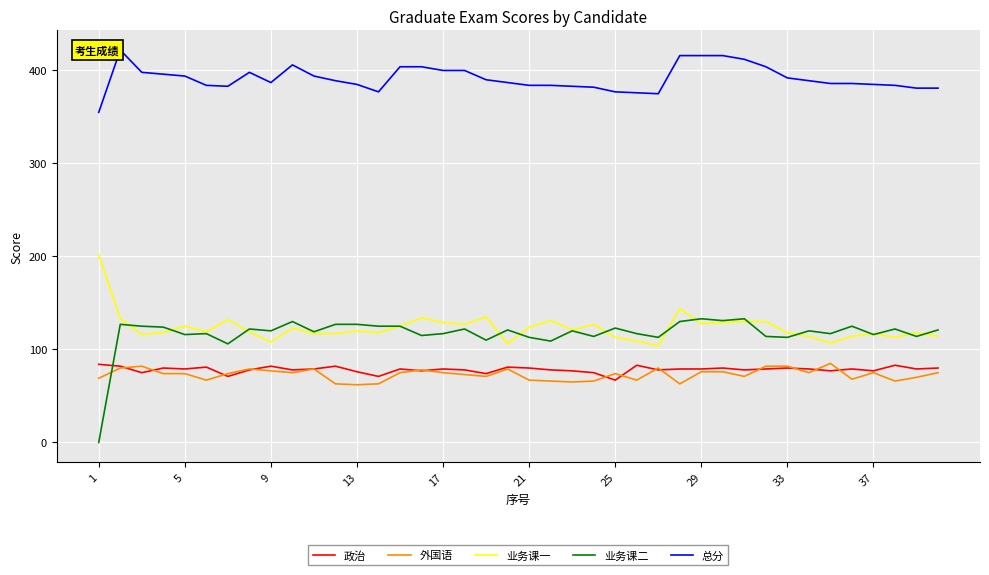

True or false: 业务课二 and 总分 intersect in this chart.

False